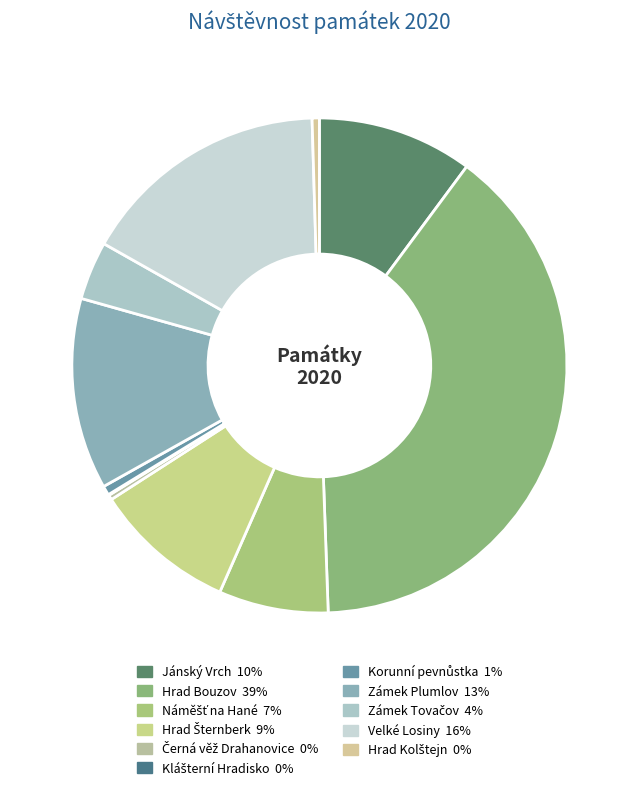

Which slice is the smallest?

Klášterní Hradisko